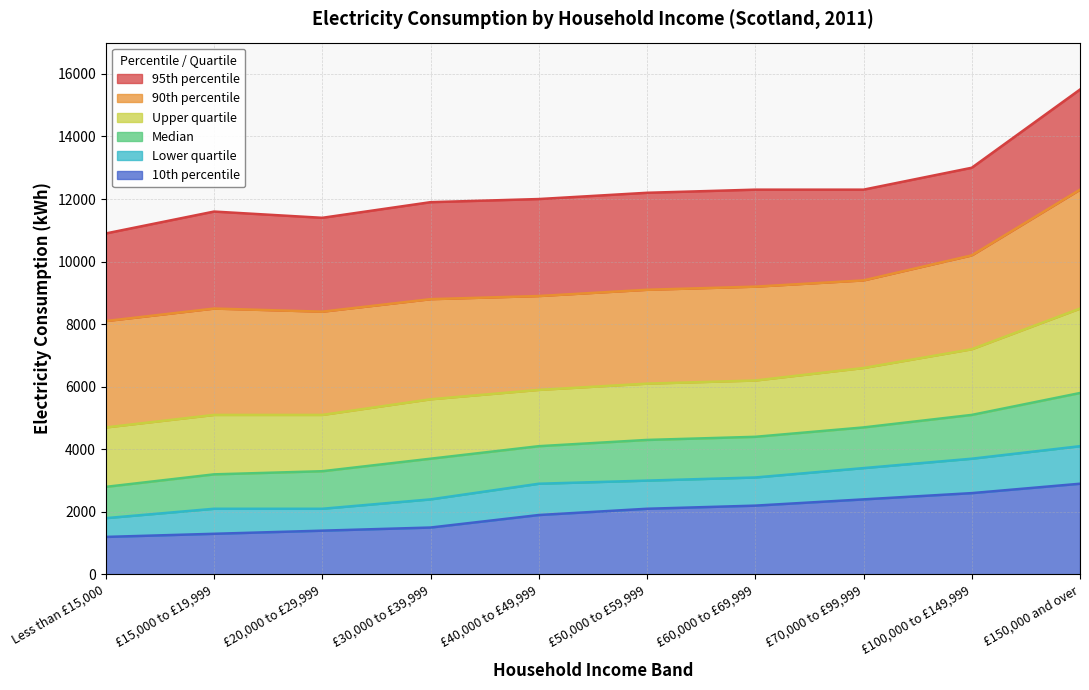

At which label does 95th percentile first exceed 12200?

£60,000 to £69,999